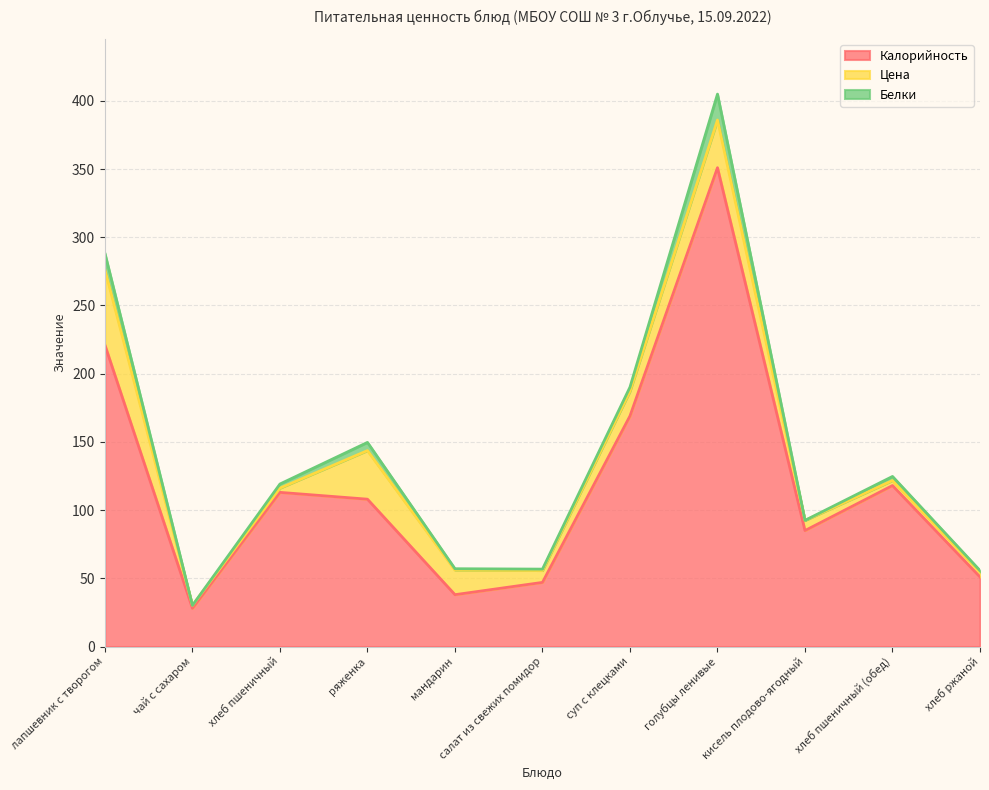

What is the difference between the maximum and second lowest values in the Калорийность series?

313.0